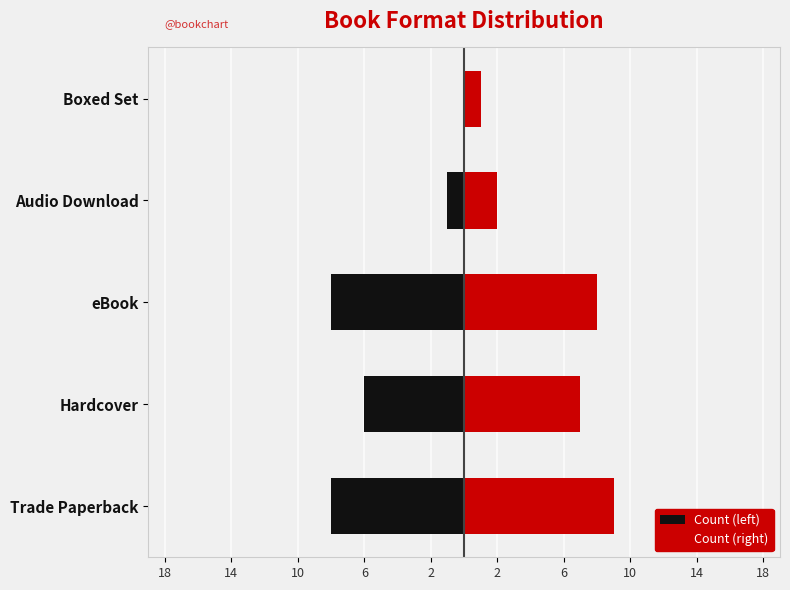

What is the spread (max minus min) of values at Boxed Set?

1